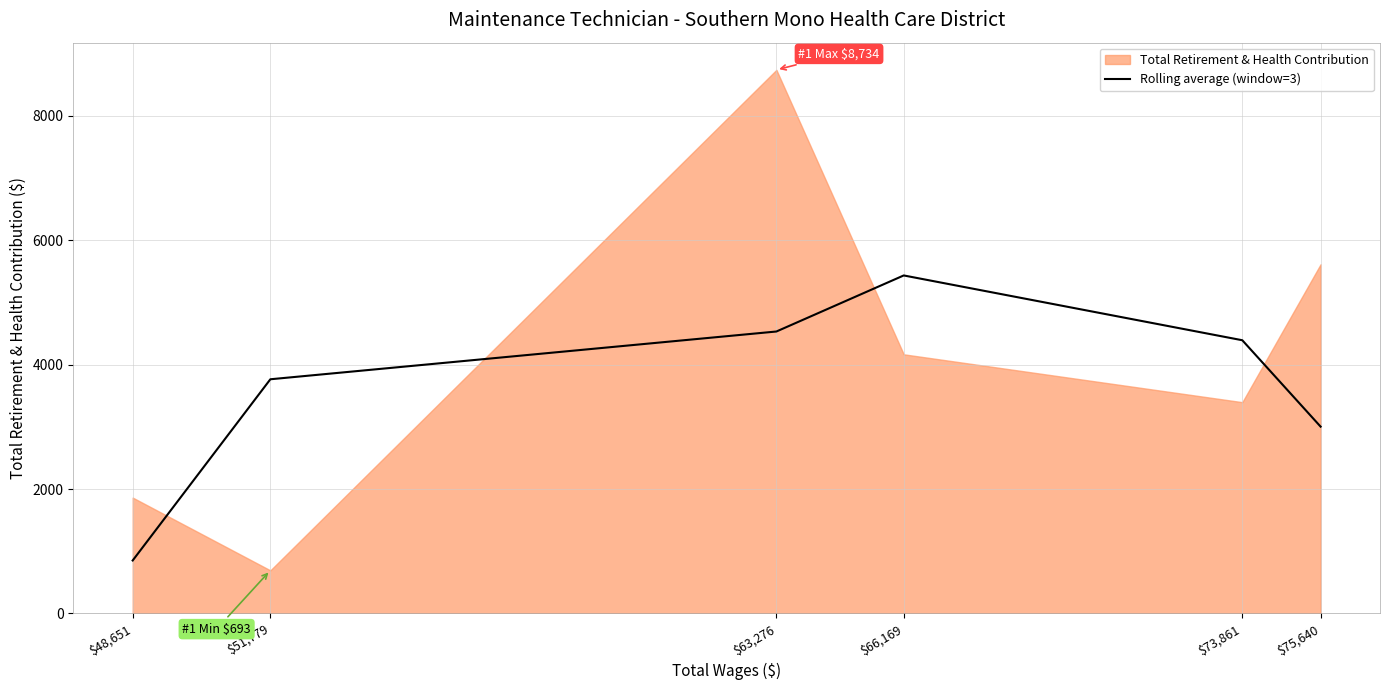

Approximately how many times larger is the value at $73,861 compared to $66,169?

0.8